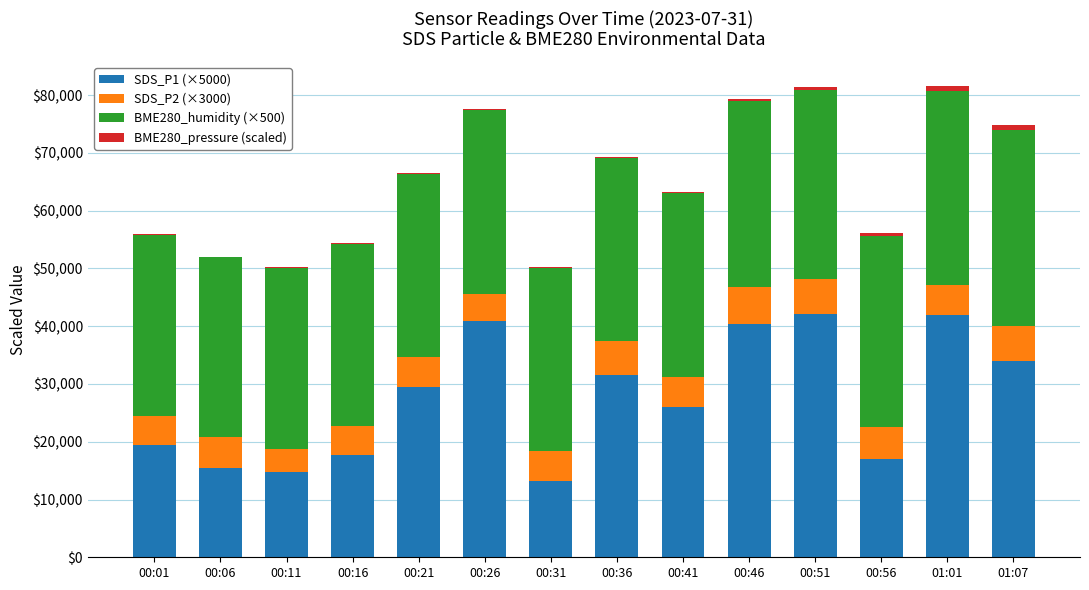

What is the highest value of the SDS_P1 (×5000) series?

42150.0